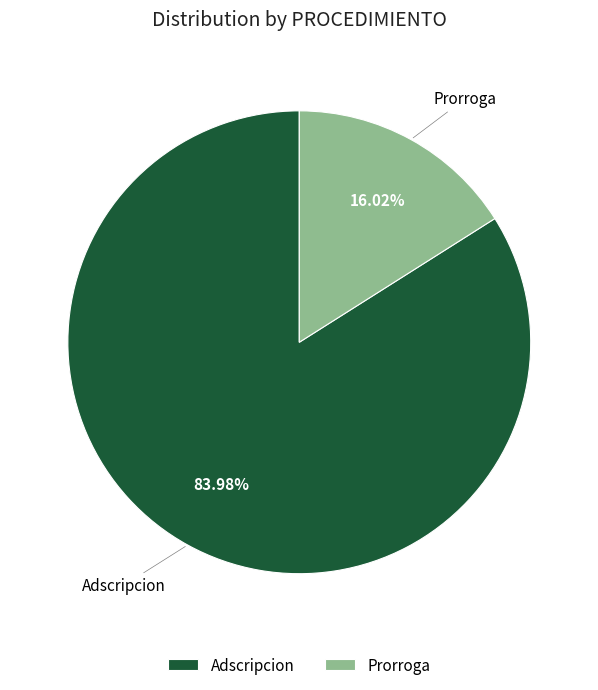

Which category has the biggest portion of the pie?

Adscripcion